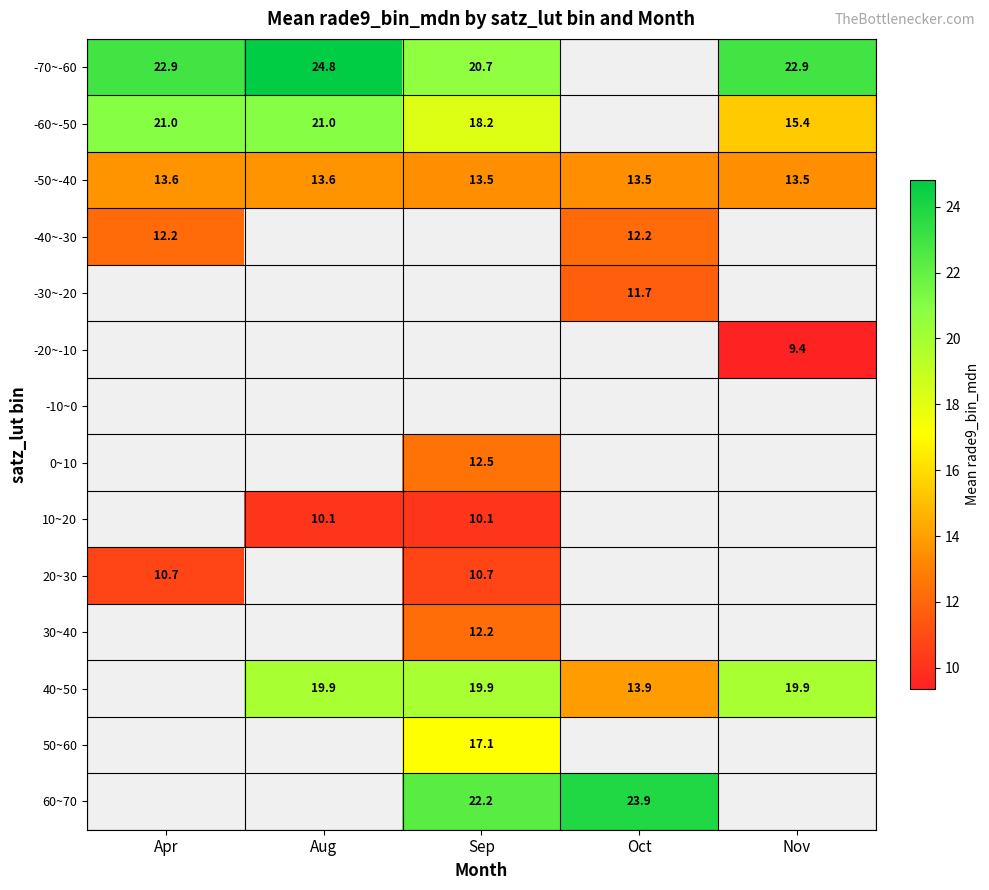

Is the value of -60~-50 at Nov greater than the value of -50~-40 at Oct?

Yes